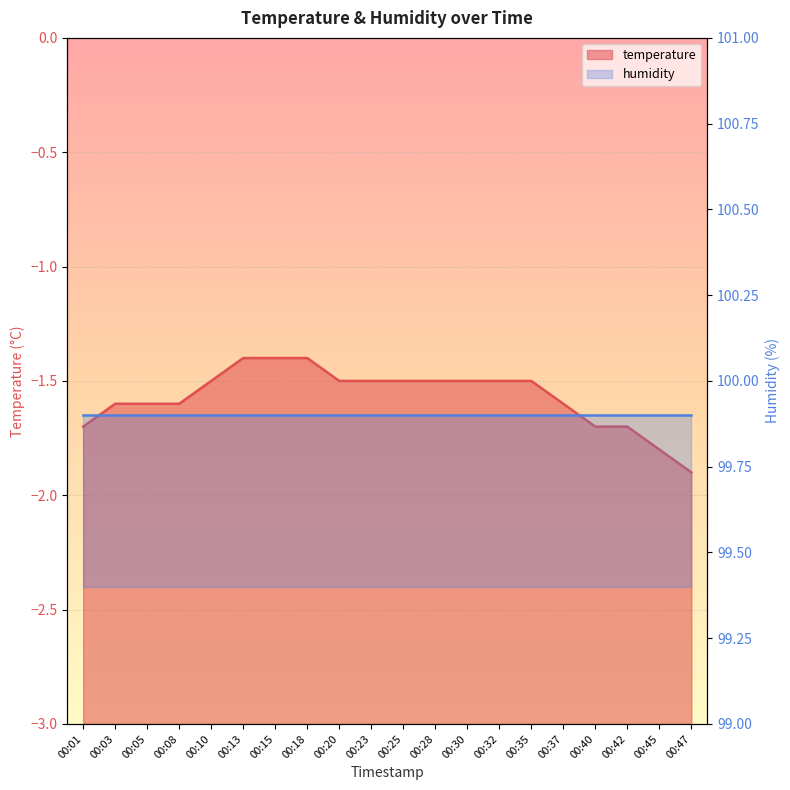

How many data points does each series have?

20